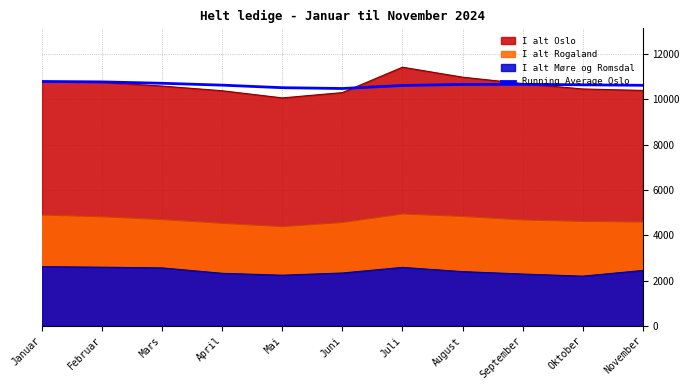

Read the value at November.

10619.5